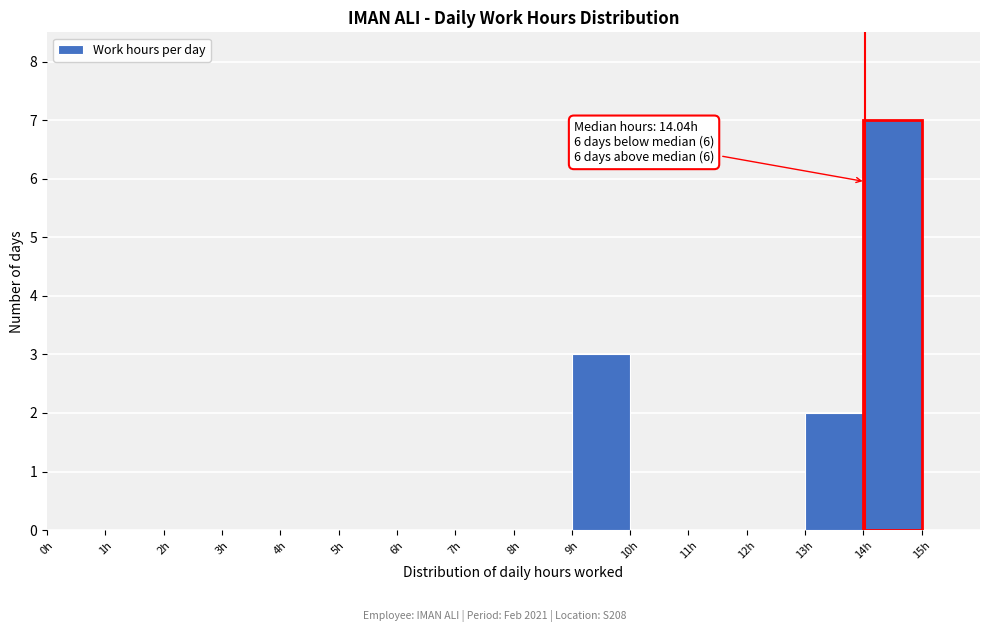

Which range on the x-axis has the tallest bar?

14 to 15